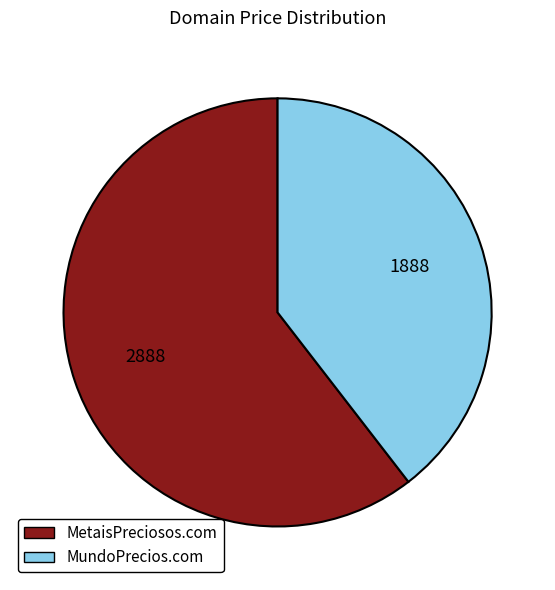

Which category has the smallest portion of the pie?

MundoPrecios.com